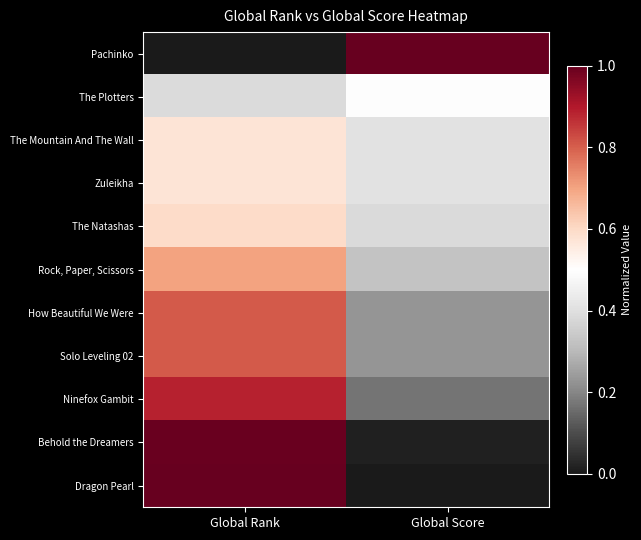

Reading right to left, extract all data points from this chart.

Pachinko: Global Score=1.0	Global Rank=0.0
The Plotters: Global Score=0.5	Global Rank=0.4
The Mountain And The Wall: Global Score=0.4	Global Rank=0.6
Zuleikha: Global Score=0.4	Global Rank=0.6
The Natashas: Global Score=0.4	Global Rank=0.6
Rock, Paper, Scissors: Global Score=0.3	Global Rank=0.7
How Beautiful We Were: Global Score=0.2	Global Rank=0.8
Solo Leveling 02: Global Score=0.2	Global Rank=0.8
Ninefox Gambit: Global Score=0.2	Global Rank=0.9
Behold the Dreamers: Global Score=0.0	Global Rank=1.0
Dragon Pearl: Global Score=0.0	Global Rank=1.0